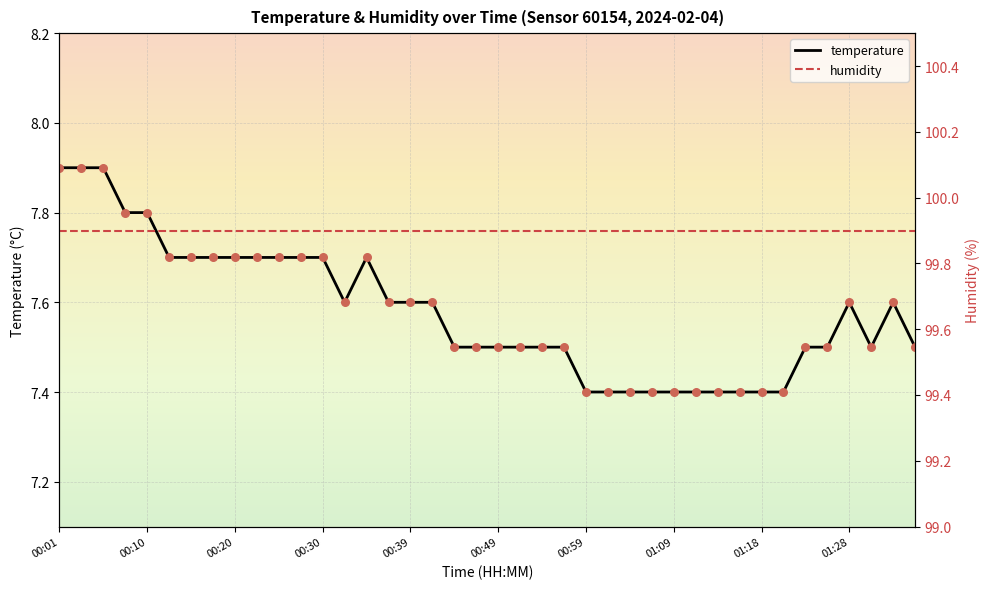

Which series has the widest spread of Y values?

temperature